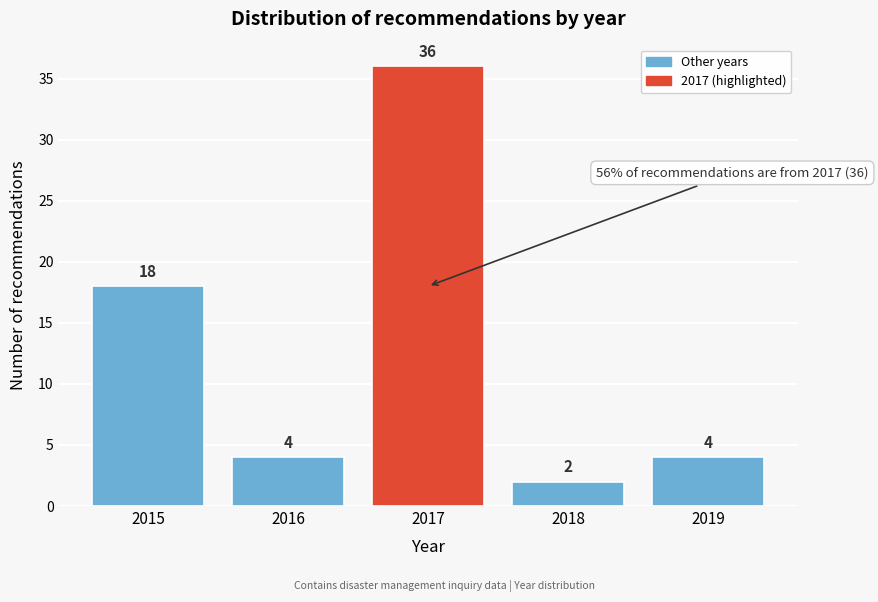

Reading right to left, transcribe all the data shown in this chart.

4	2	36	4	18